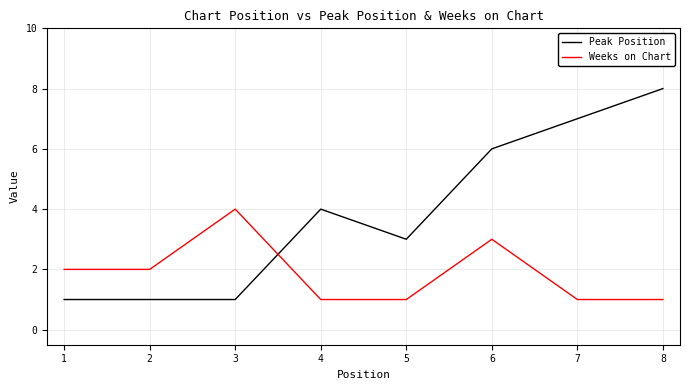

At which label does Weeks on Chart reach its peak?

3